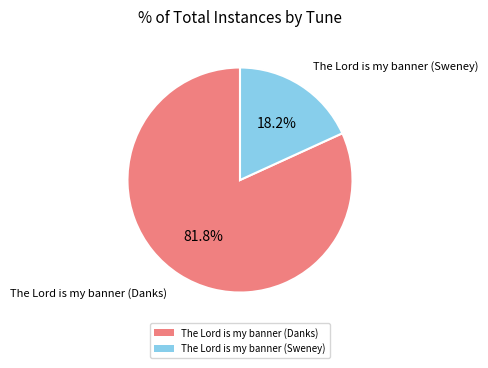

To the nearest percent, what portion does The Lord is my banner (Sweney) represent?

18%